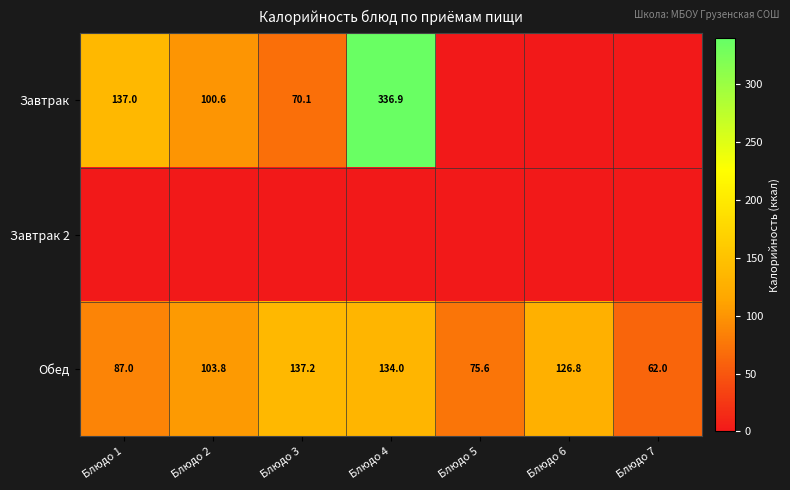

Read the Обед value at Блюдо 4.

134.0